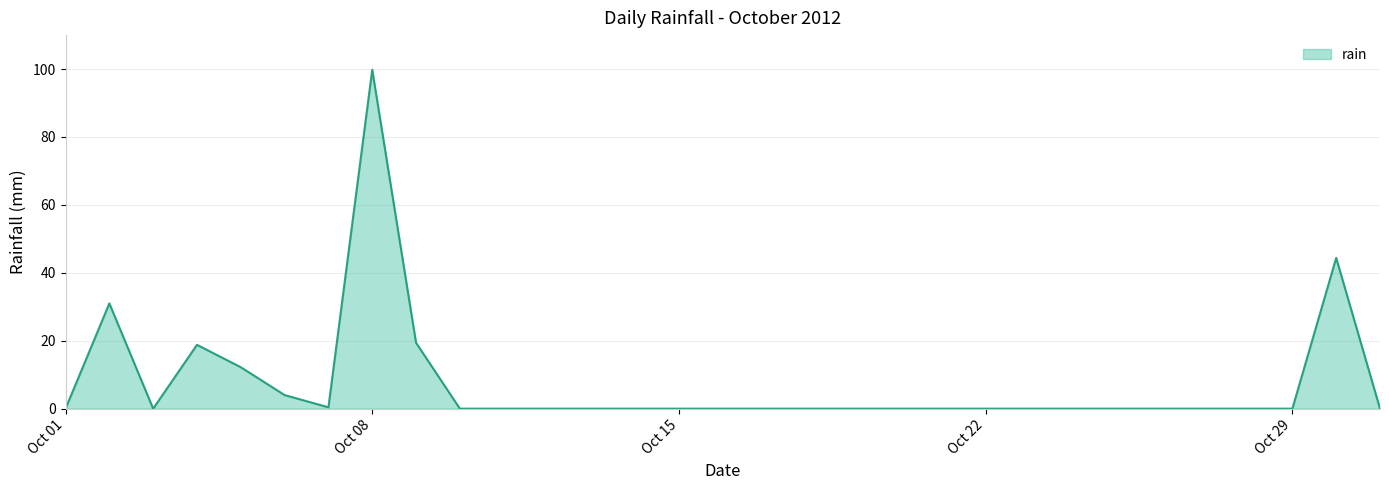

What is the difference between the maximum and minimum values?

99.8